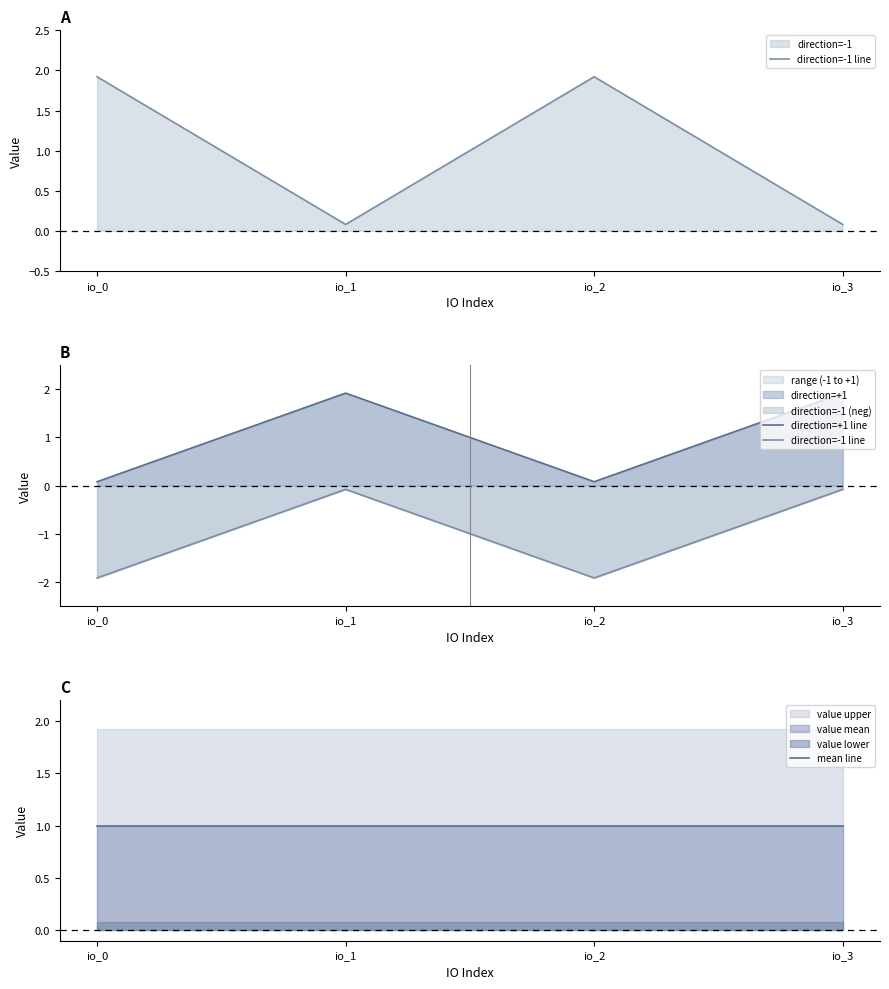

True or false: mean line and direction=-1 line cross at least once.

False